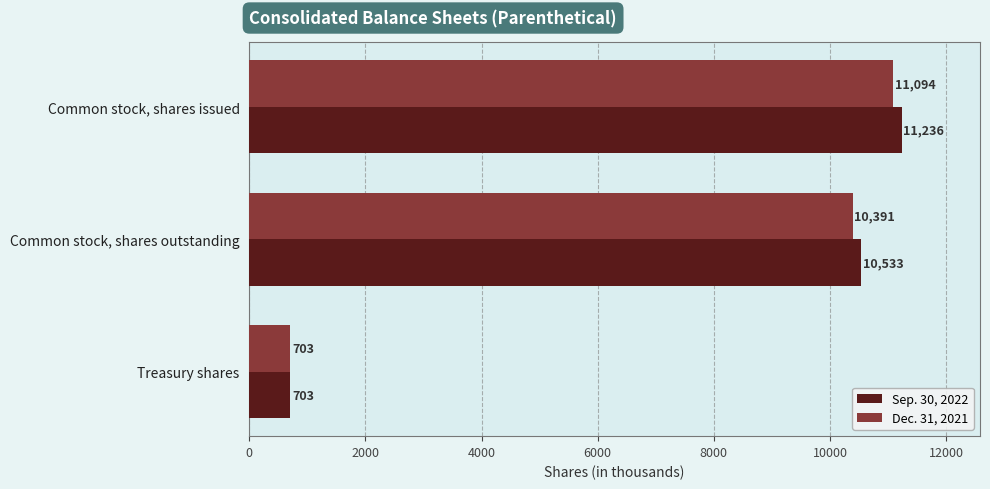

What are all the series names shown in the legend?

Sep. 30, 2022, Dec. 31, 2021